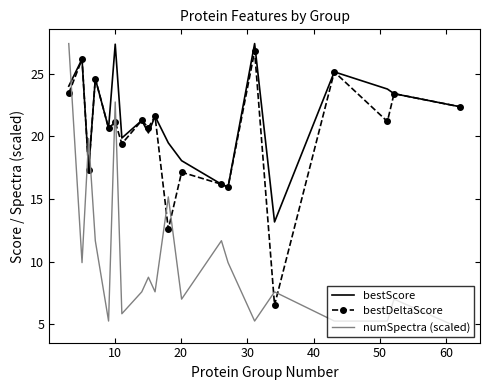

What is the maximum value shown in the chart?

27.4